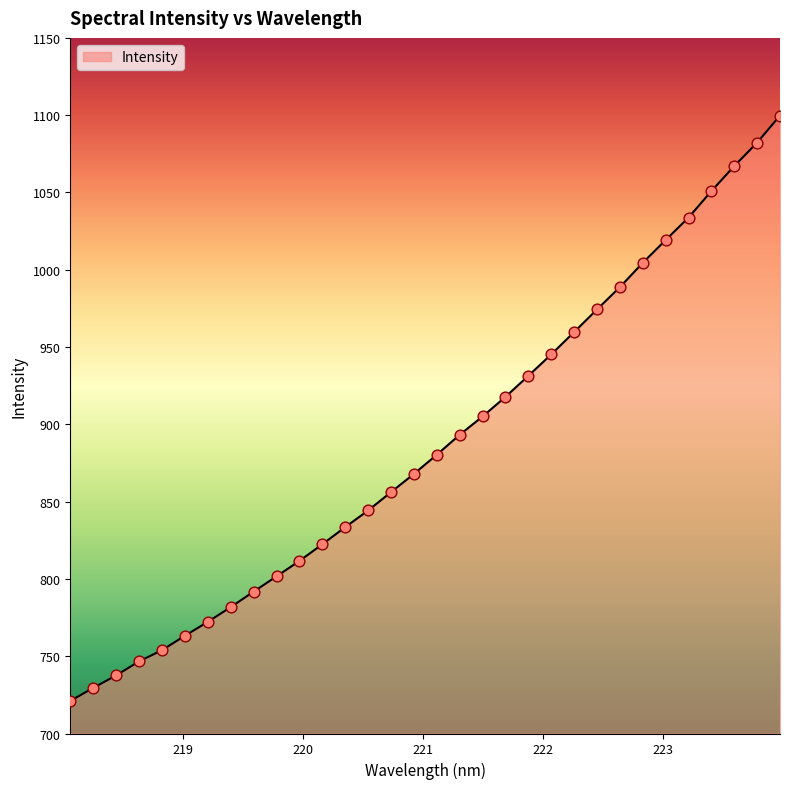

What is the smallest value displayed?

721.1